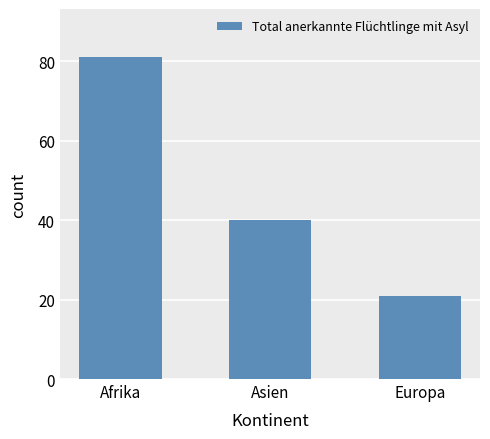

What is the change in value from Afrika to Europa?

-60